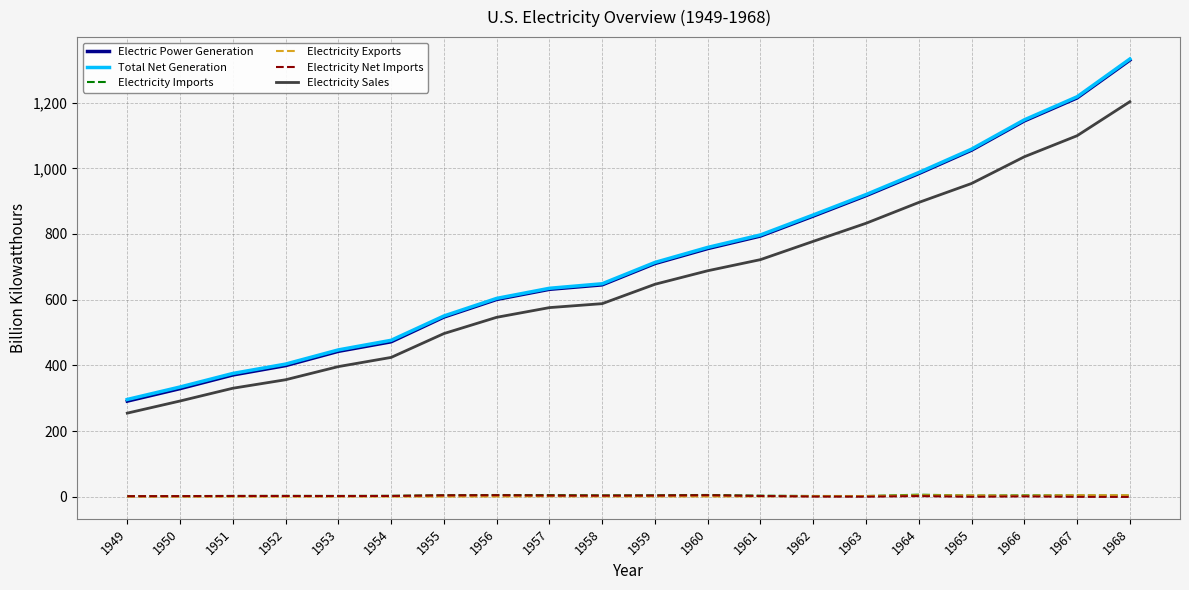

Does the chart have visible grid lines?

Yes